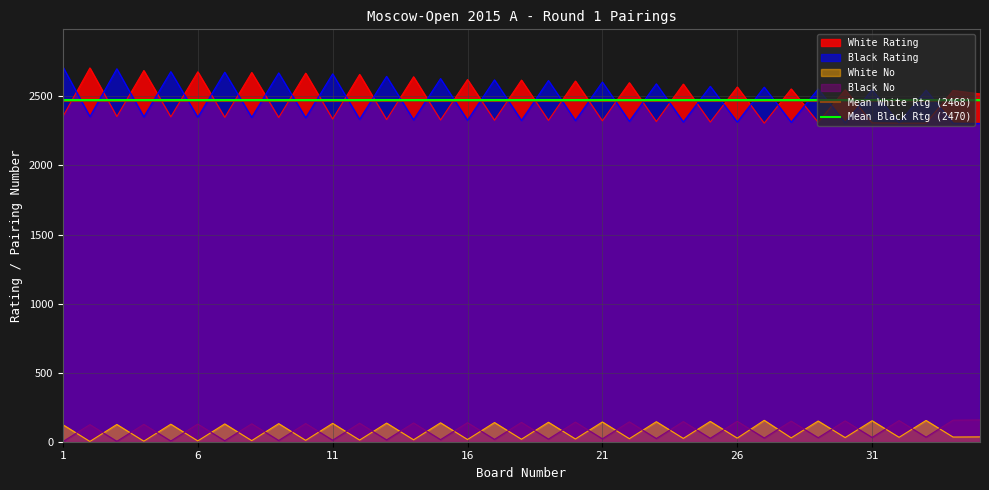

True or false: Black No and White Rating cross at least once.

False